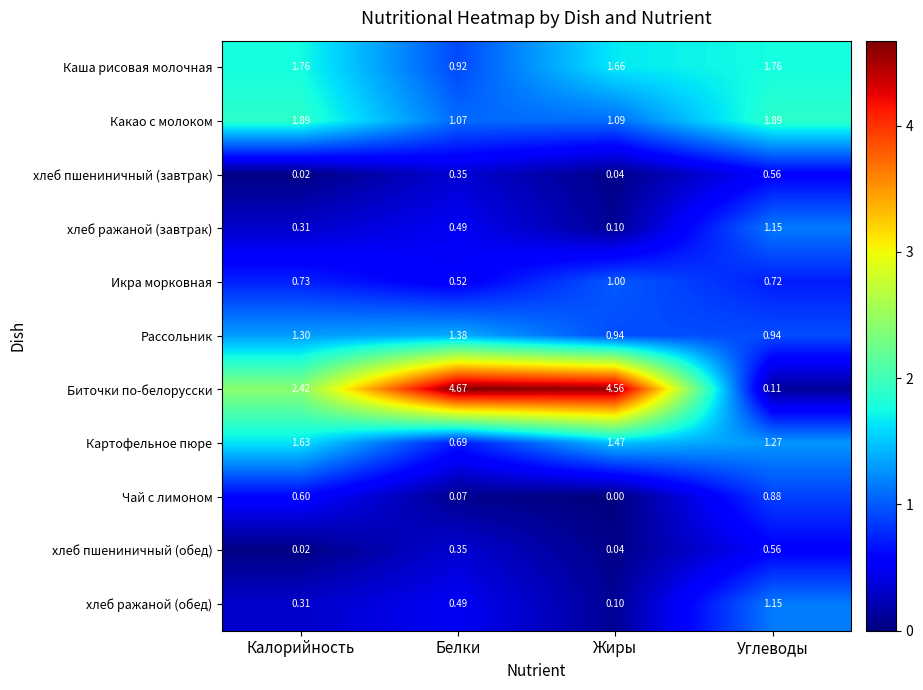

How many data points does each series have?

4